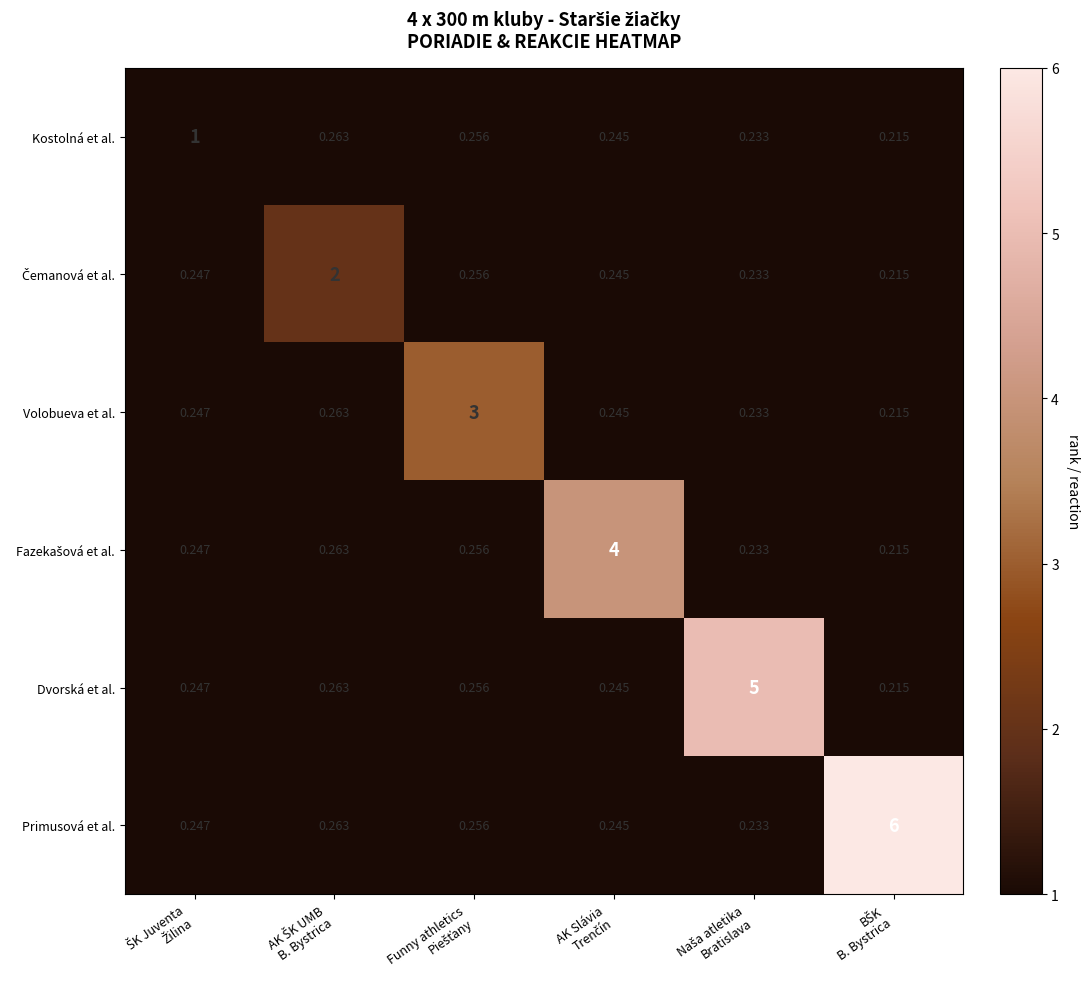

Which series has the largest total across all categories?

Primusová et al.